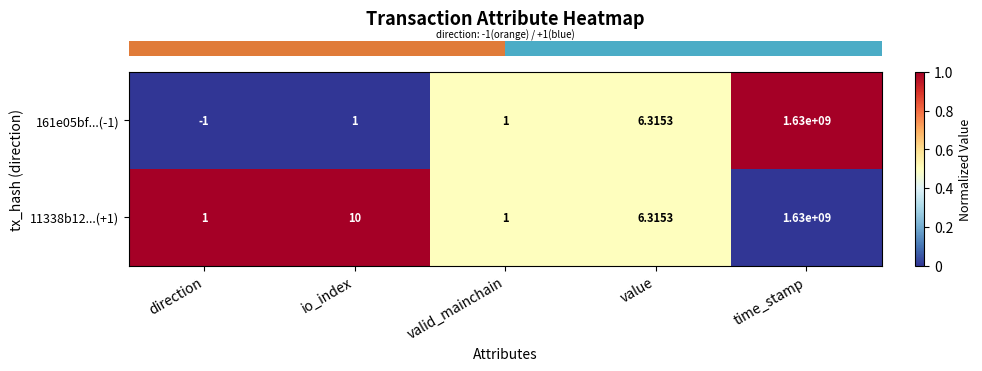

At which label does 11338b12...(+1) reach its peak?

time_stamp